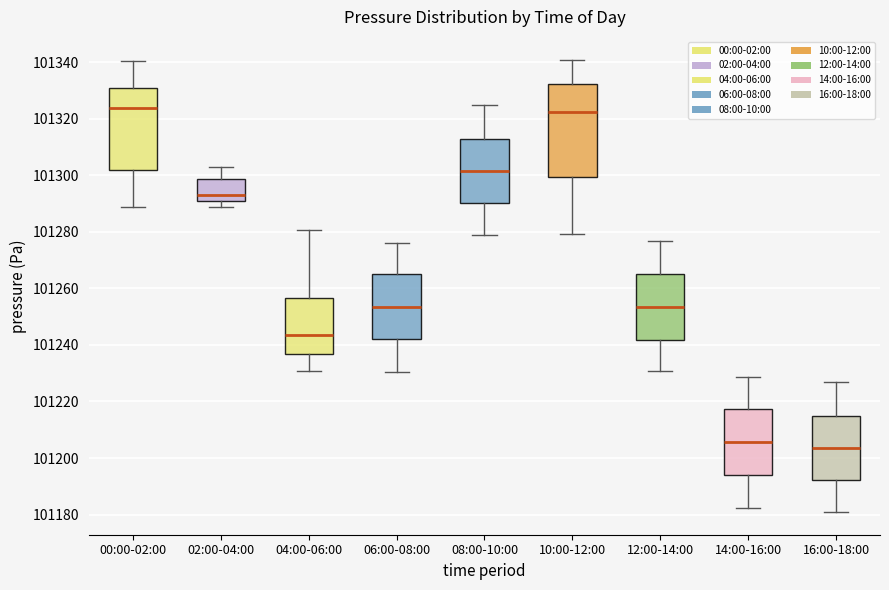

Which box is the tallest, from its lower edge to its upper edge?

10:00-12:00